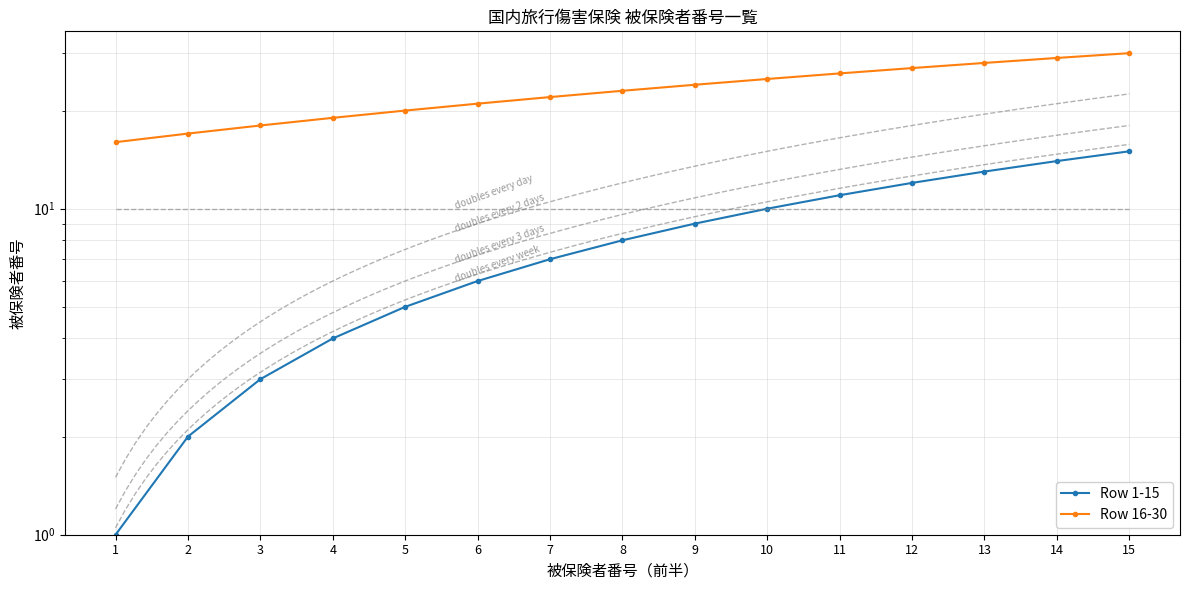

Which series changed the most between 5 and 6?

Row 1-15